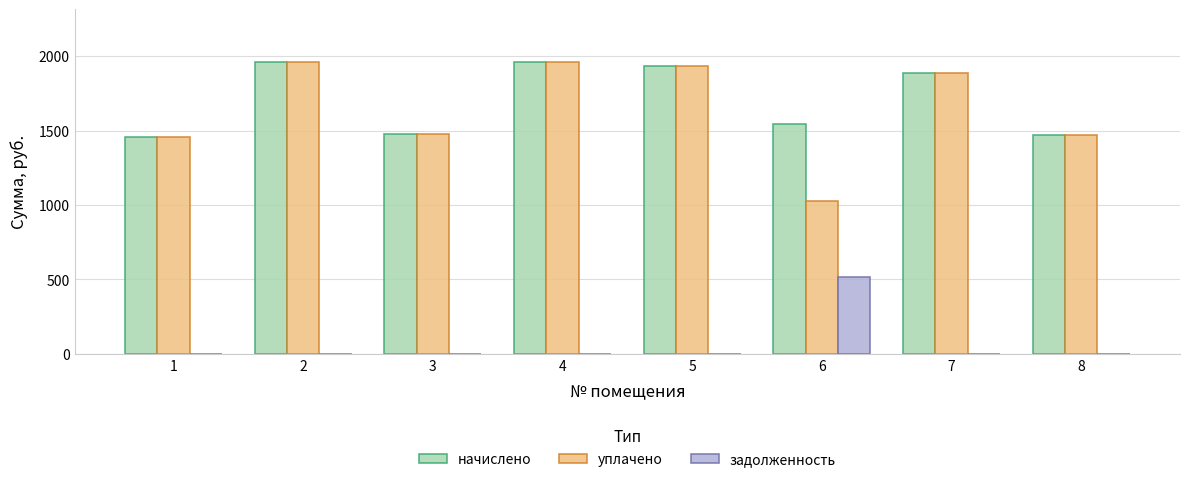

What is the average value of the задолженность series?

64.3